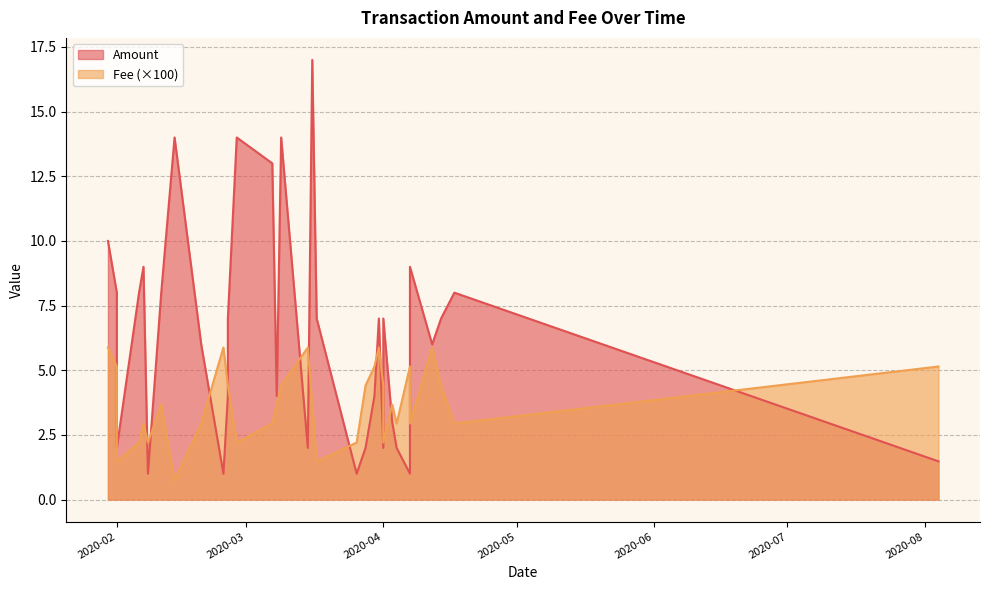

Rank the categories by Fee value from highest to lowest.

3, 10, 16, 23, 32, 0, 4, 11, 30, 2, 8, 12, 17, 21, 22, 7, 15, 18, 26, 1, 5, 6, 19, 24, 28, 9, 13, 20, 27, 29, 14, 31, 25